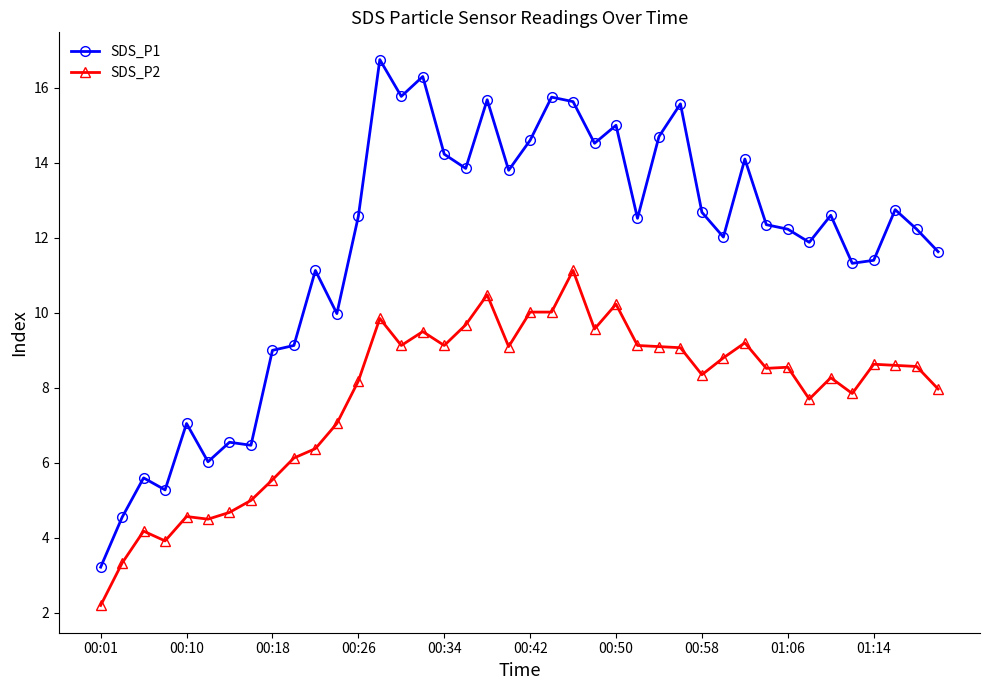

True or false: SDS_P1 has more than 1 points higher than both neighbors.

True